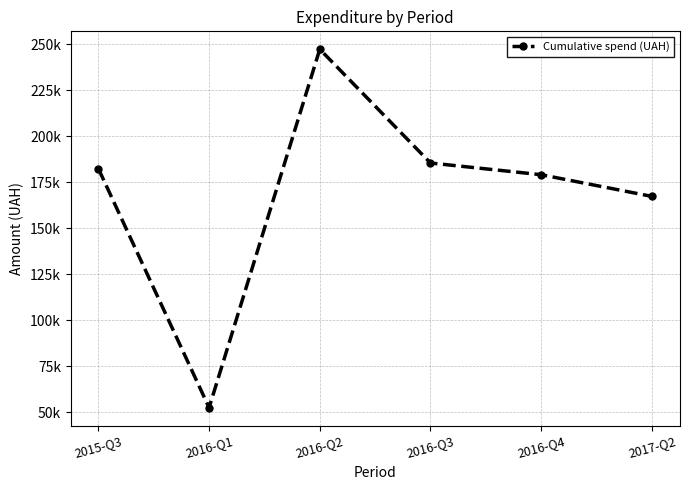

Does the chart have visible grid lines?

Yes